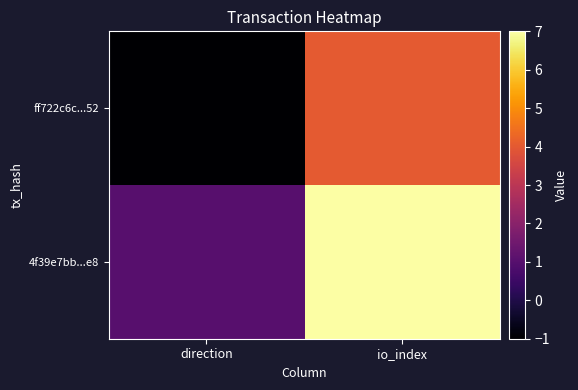

Rank the series by their average value, from highest to lowest.

4f39e7bb...e8, ff722c6c...52